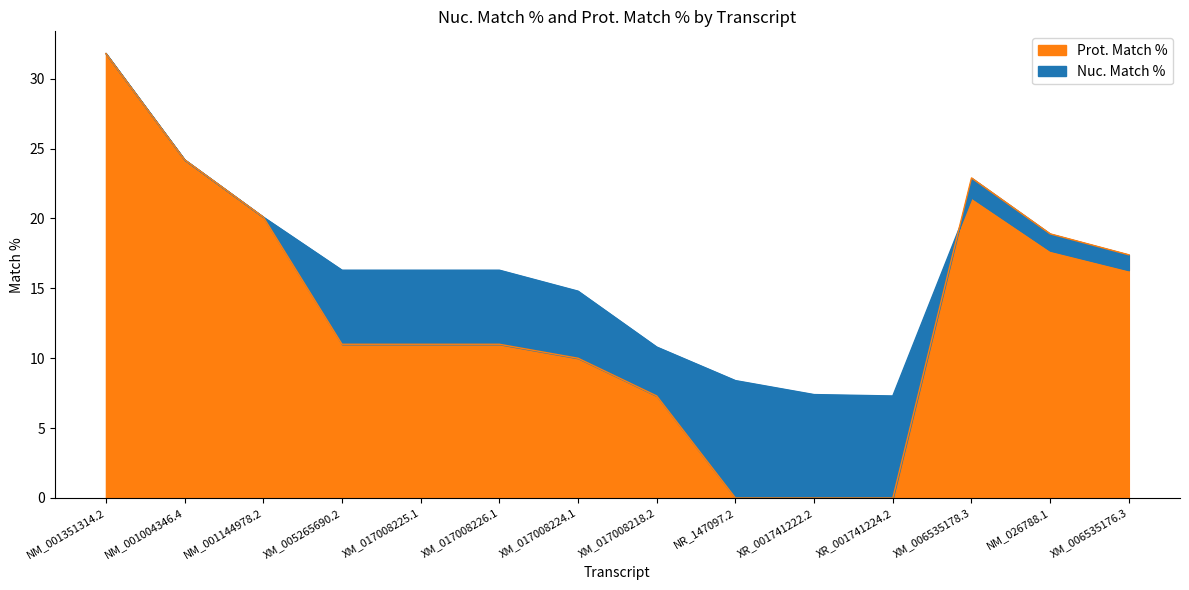

Between NR_147097.2 and XM_006535176.3, which series saw the biggest shift?

Prot. Match %